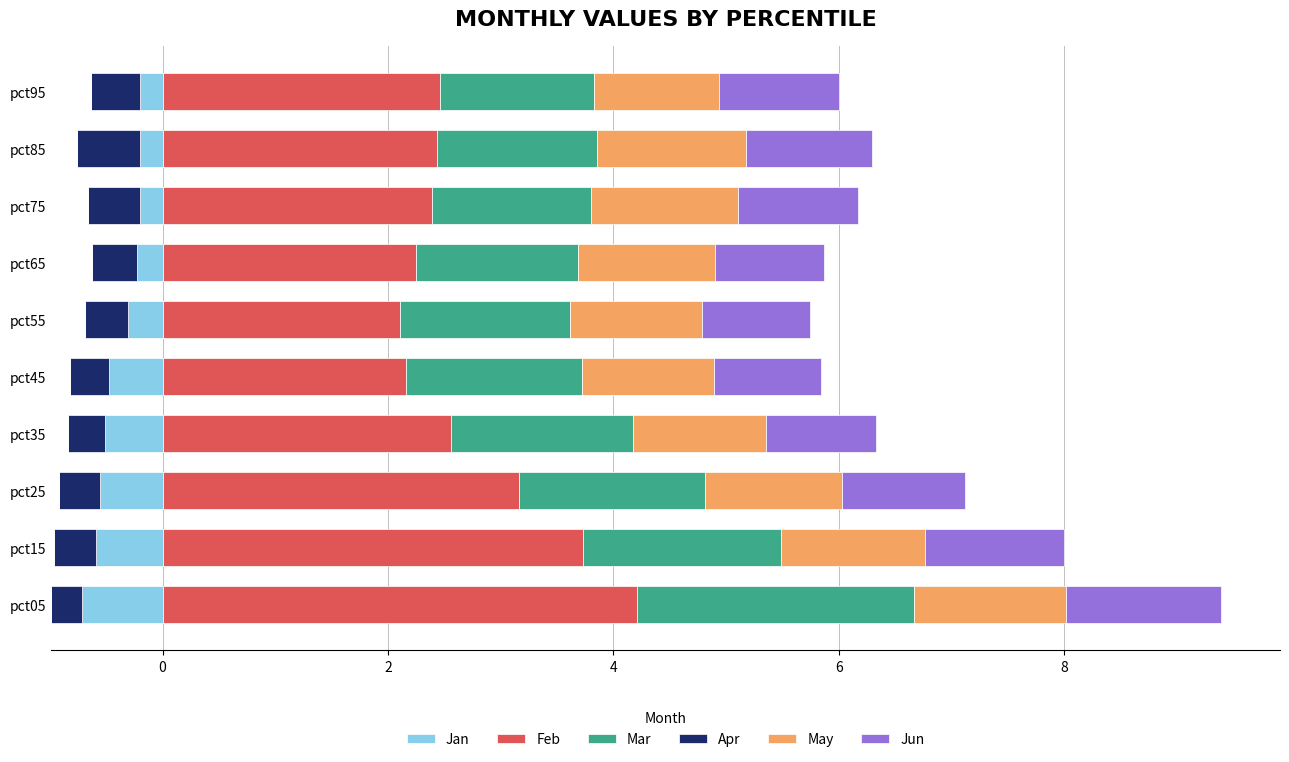

Is it true that Feb equals 4.9 at pct25?

False